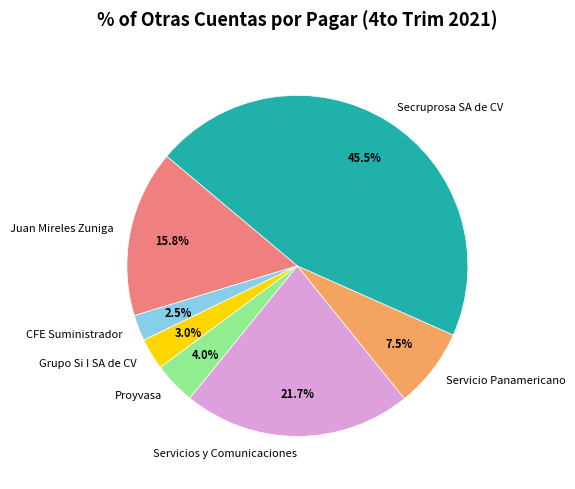

To the nearest percent, what percentage of the pie is Proyvasa?

4%